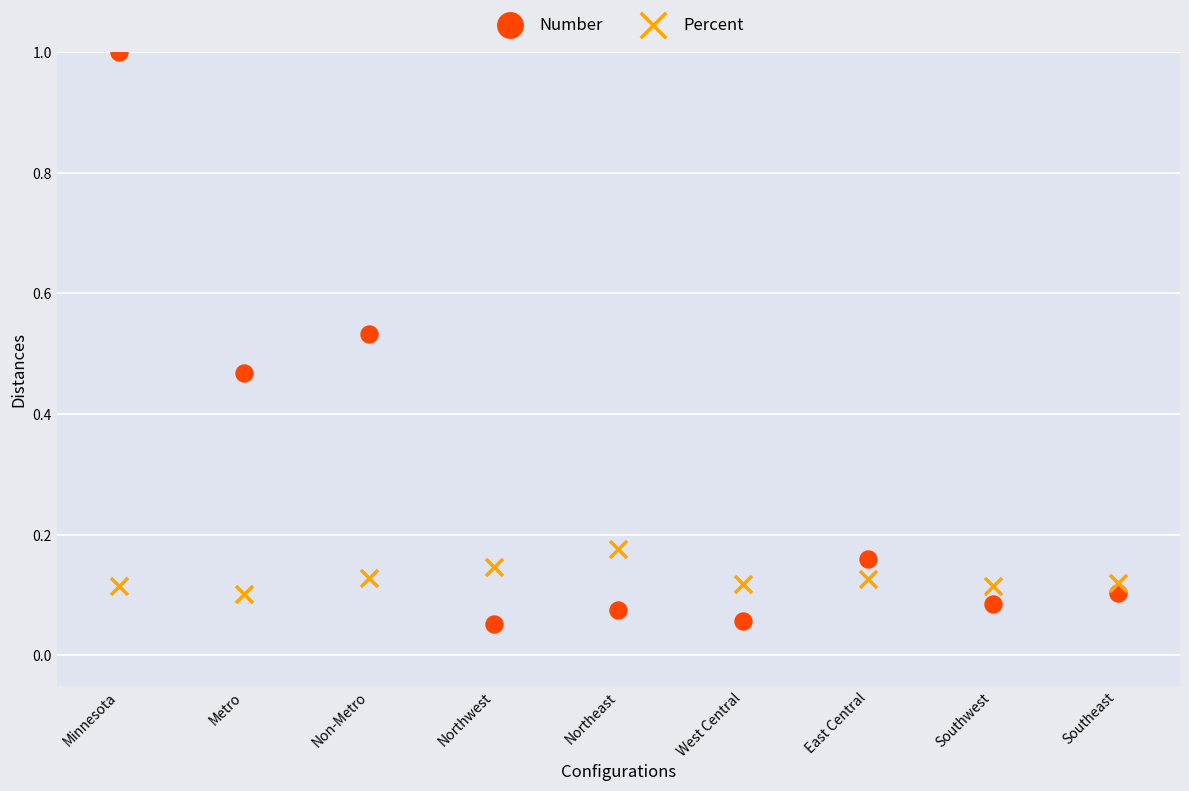

Which series reaches the maximum Y coordinate?

Number